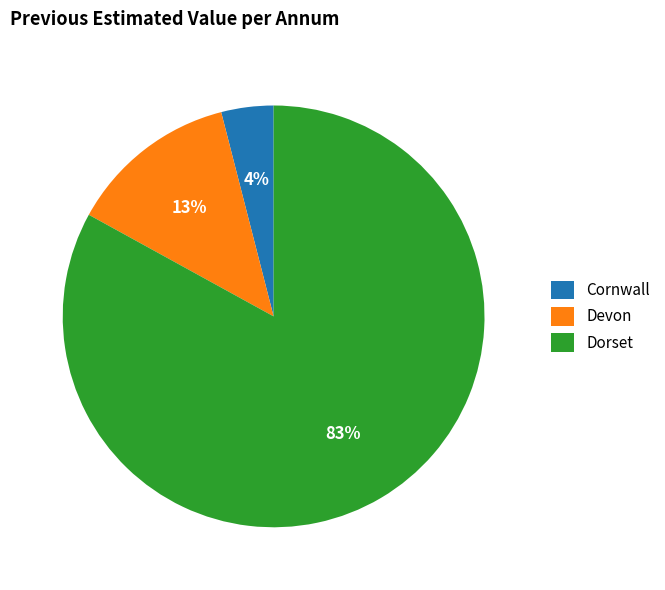

Combined, do Dorset and Cornwall account for over 50%?

Yes